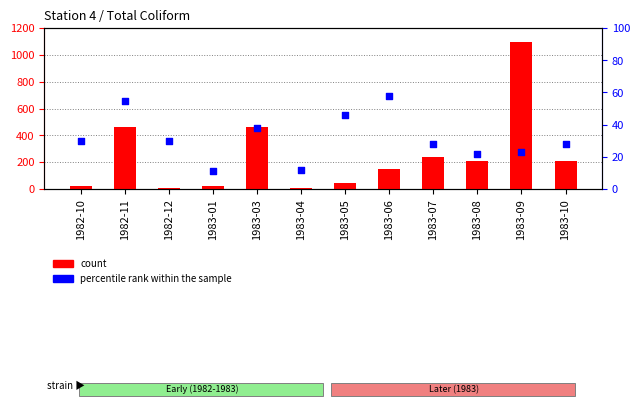

What is the total value across all series at 1983-06?

208